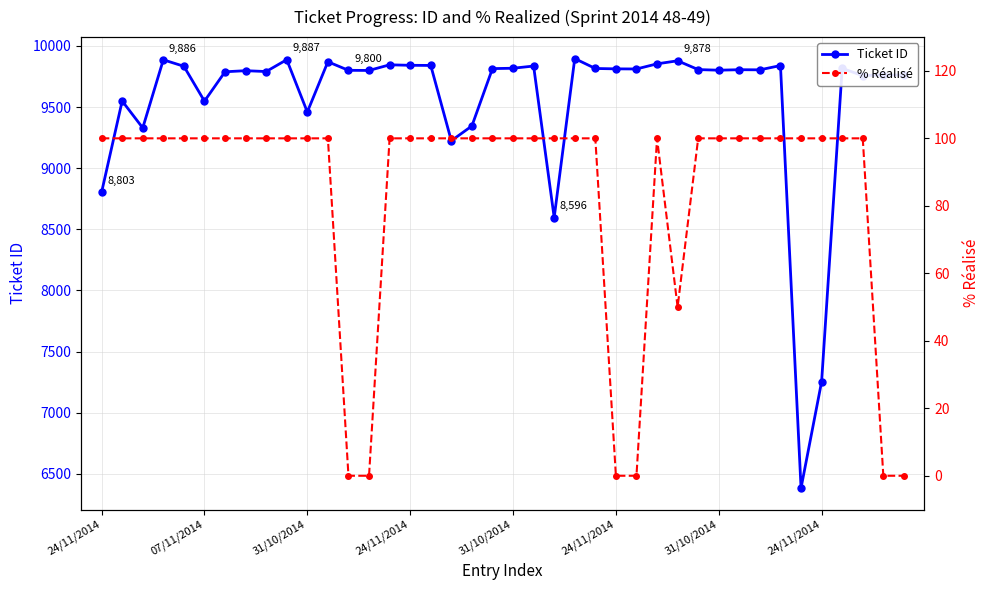

Is the value of % Réalisé at 24 greater than the value of Ticket ID at 15?

No